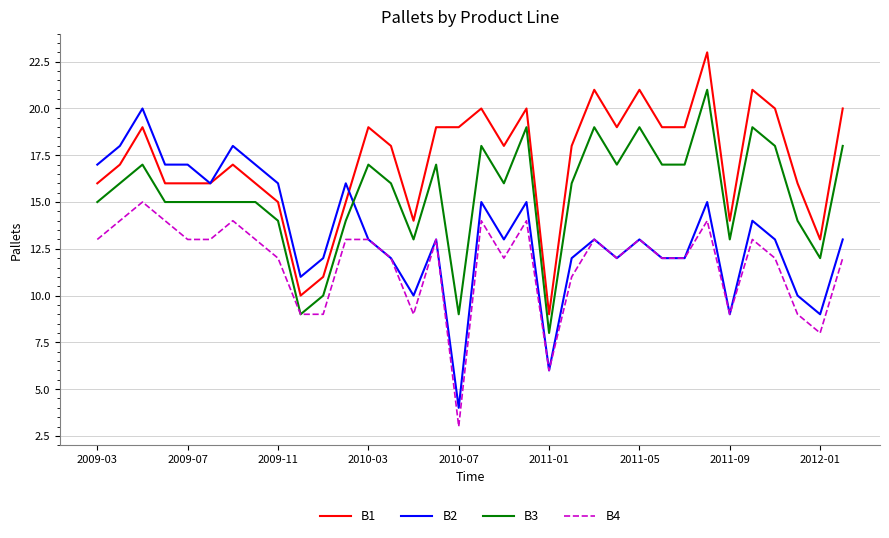

Rank the series by their average value, from lowest to highest.

B4, B2, B3, B1